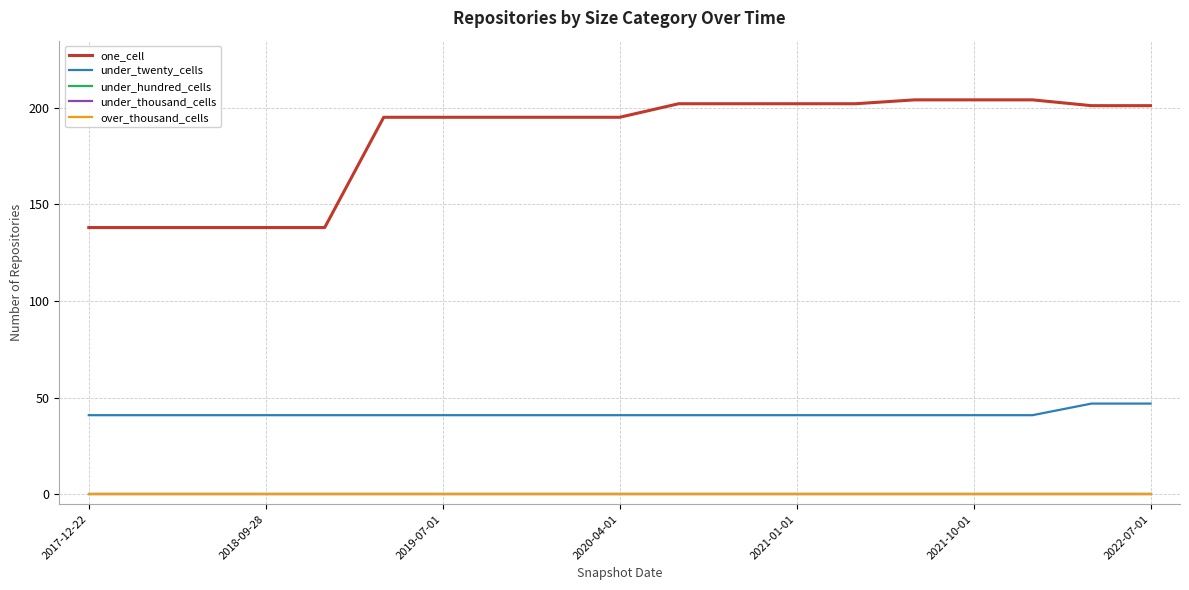

True or false: under_hundred_cells and one_cell cross at least once.

False